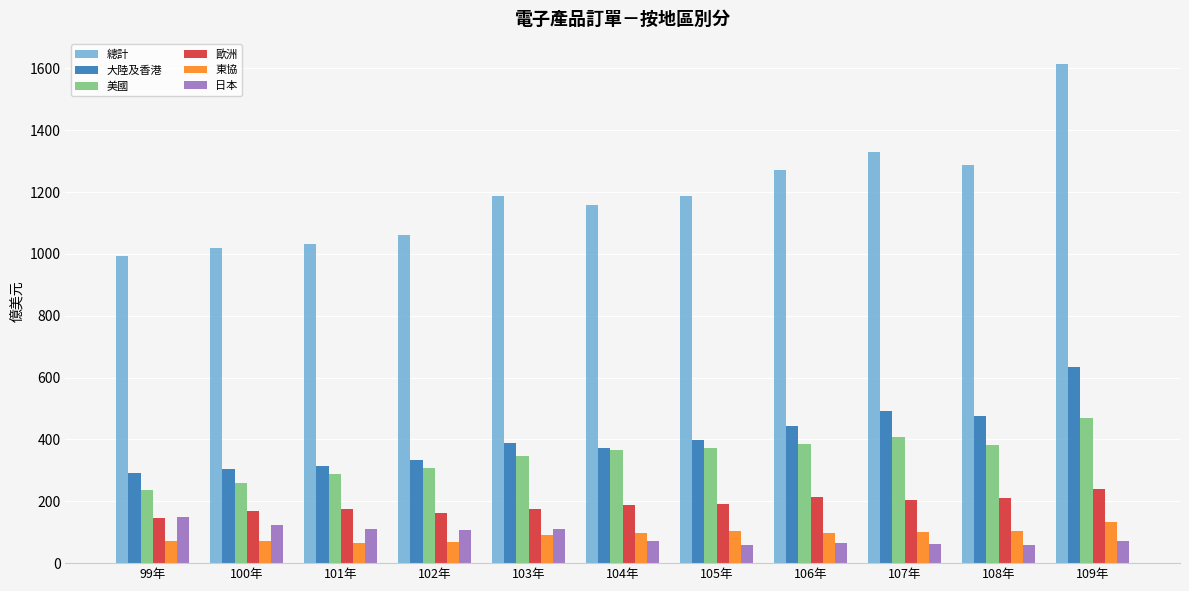

The value of 東協 at 103年 is 157.7. True or false?

False